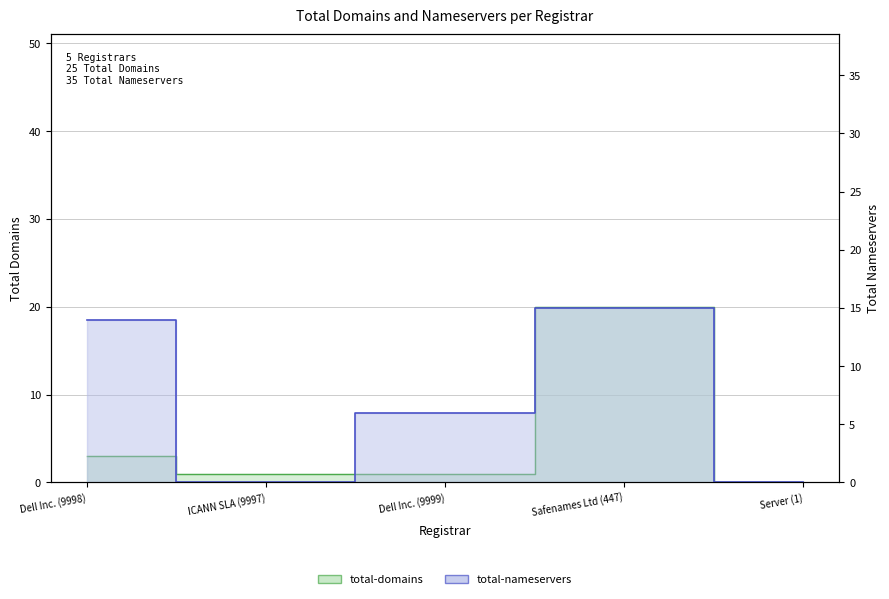

What position from the left is Dell Inc. (9999)?

3